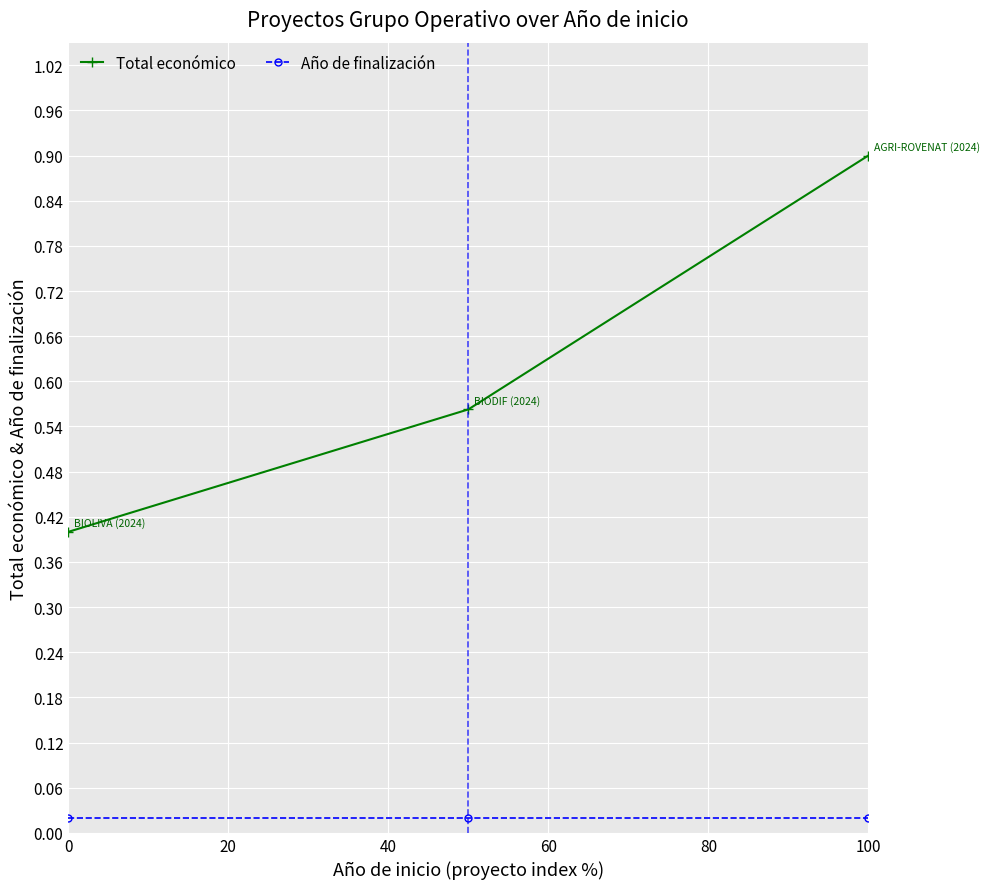

List the series in order of their peak value, highest first.

Total económico, Año de finalización